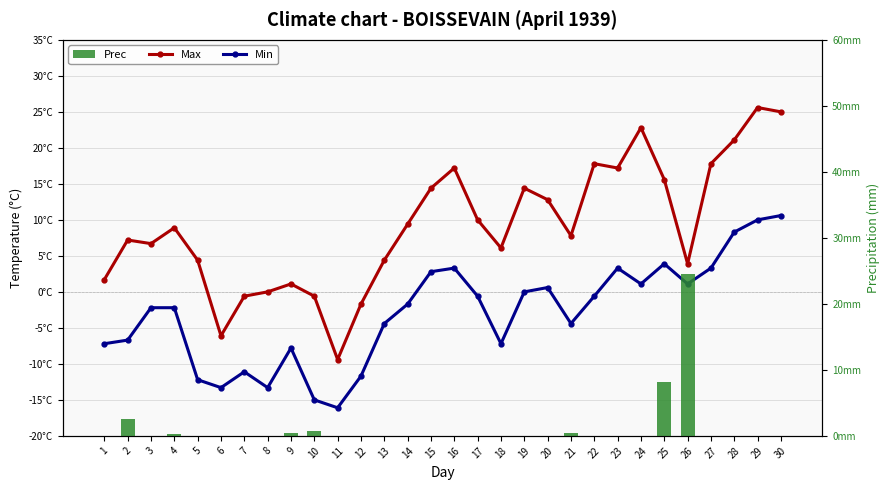

Between 1 and 29, which is larger?

29